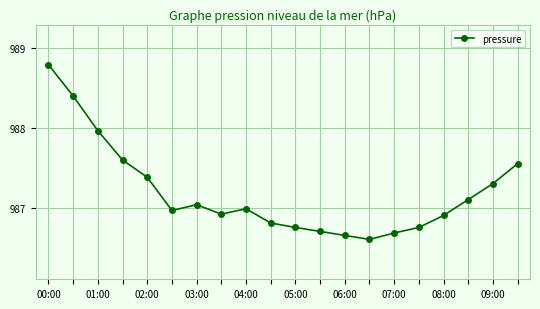

What is the value of the 15th point from the left?

986.7